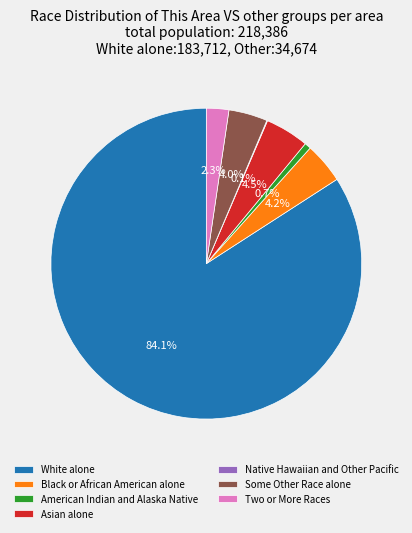

To the nearest percent, what is the difference between the largest and smallest slice percentages?

84%